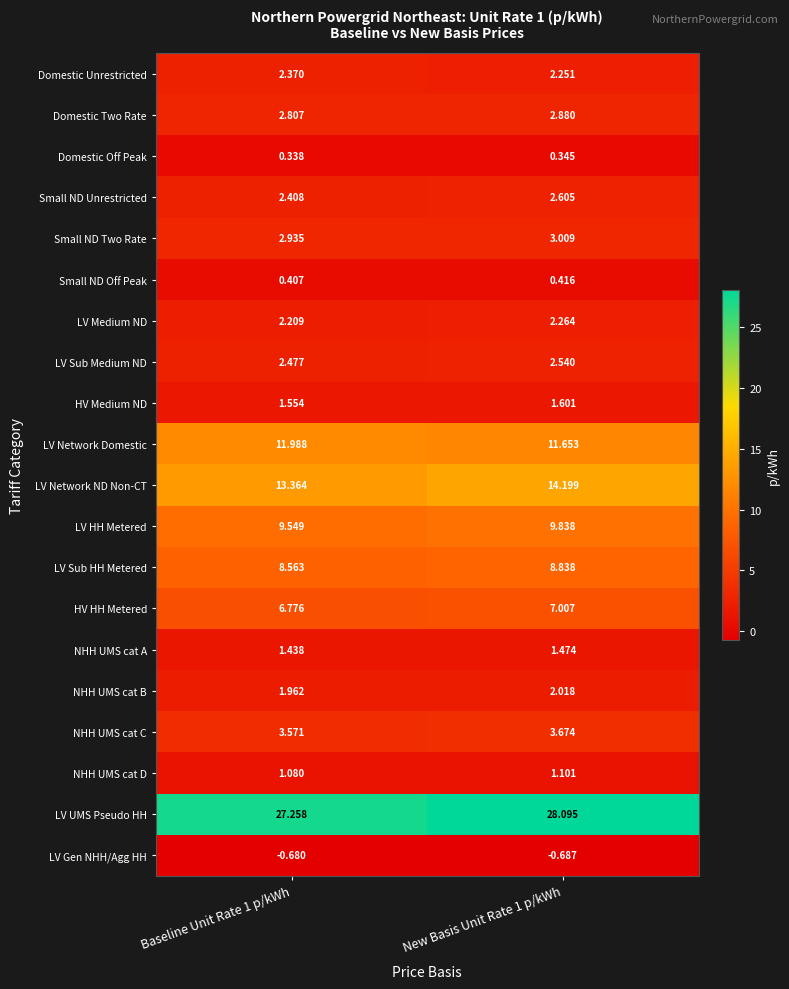

Which series has the largest range (max minus min)?

LV UMS Pseudo HH